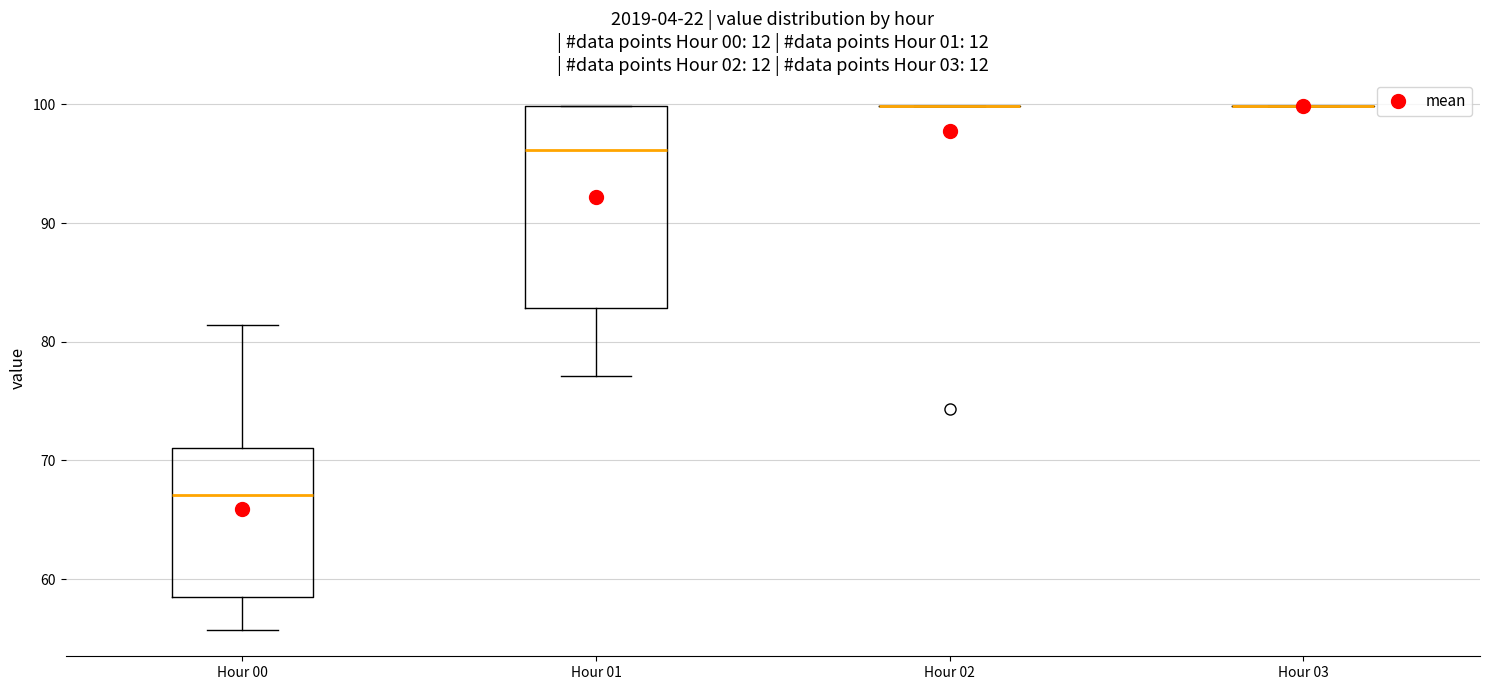

Reading left to right, read every box against the y-axis: the position of its median line, the range the box covers, and the ends of its whiskers. The values are not printed on the chart, so give them approximately, as read against the axis.

Hour 00: median 67, box 59 to 71, whiskers 56 to 81
Hour 01: median 96, box 83 to 100, whiskers 77 to 100
Hour 02: box collapsed to a line at 100, whiskers 100 to 100
Hour 03: box collapsed to a line at 100, whiskers 100 to 100